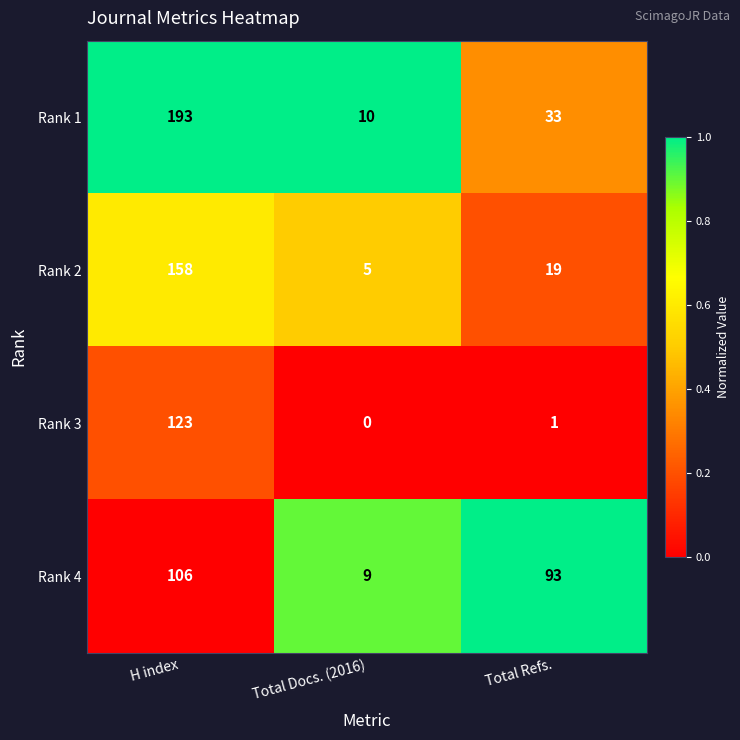

What is the difference between the maximum and minimum values in the Rank 3 series?

123